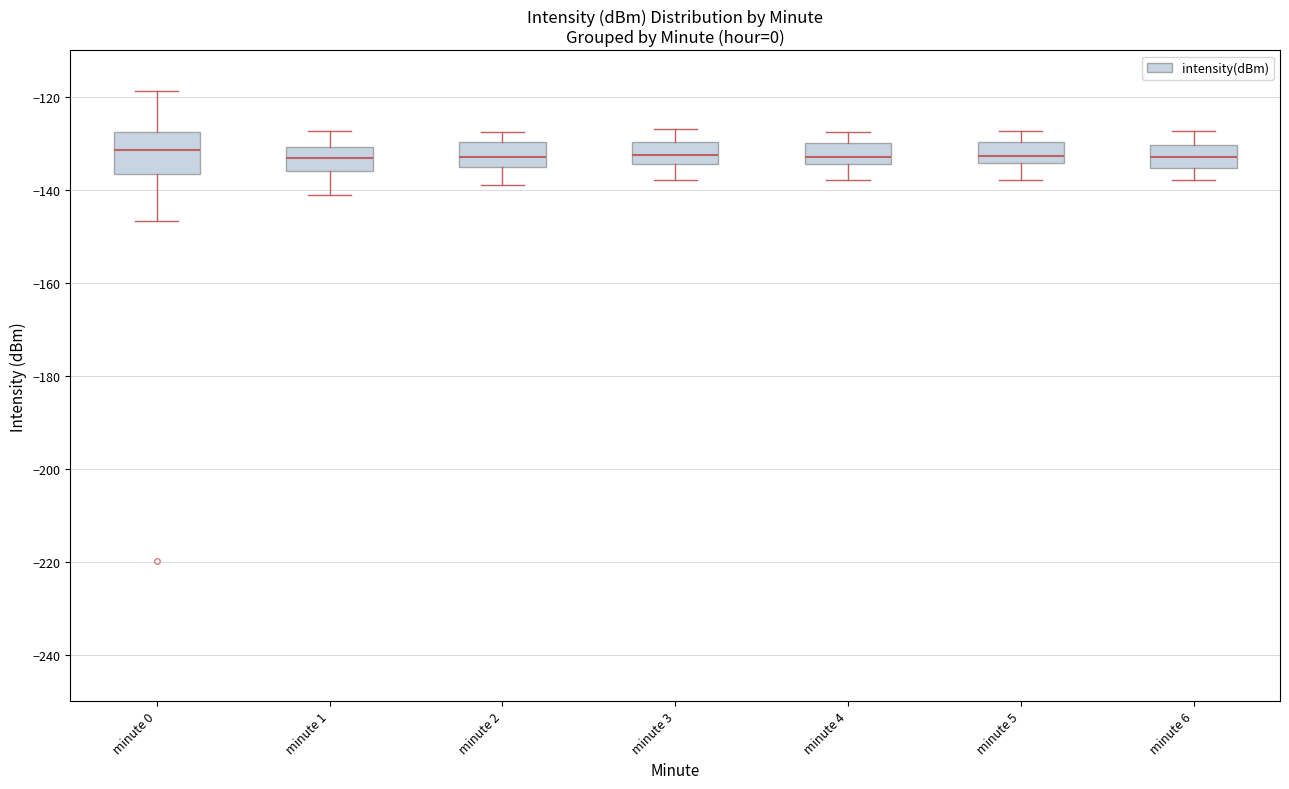

Where does the median line of the box for minute 6 sit on the y-axis? The values are not printed on the chart, so give them approximately, as read against the axis.

-132